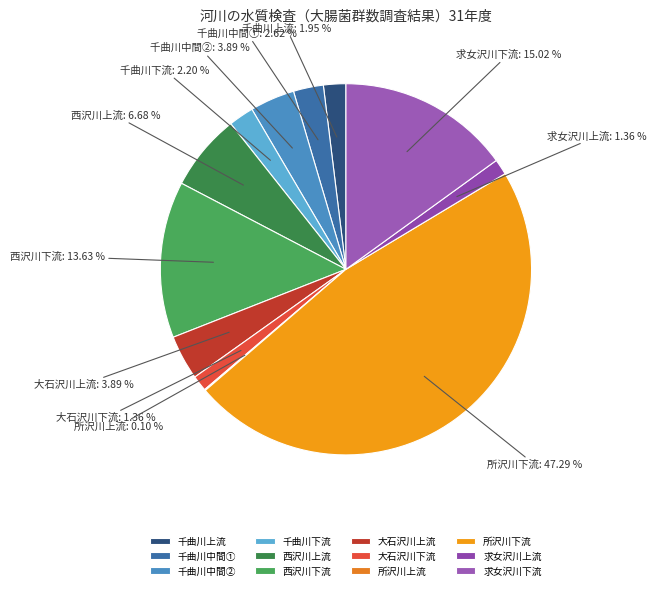

Which slice is the largest?

所沢川下流